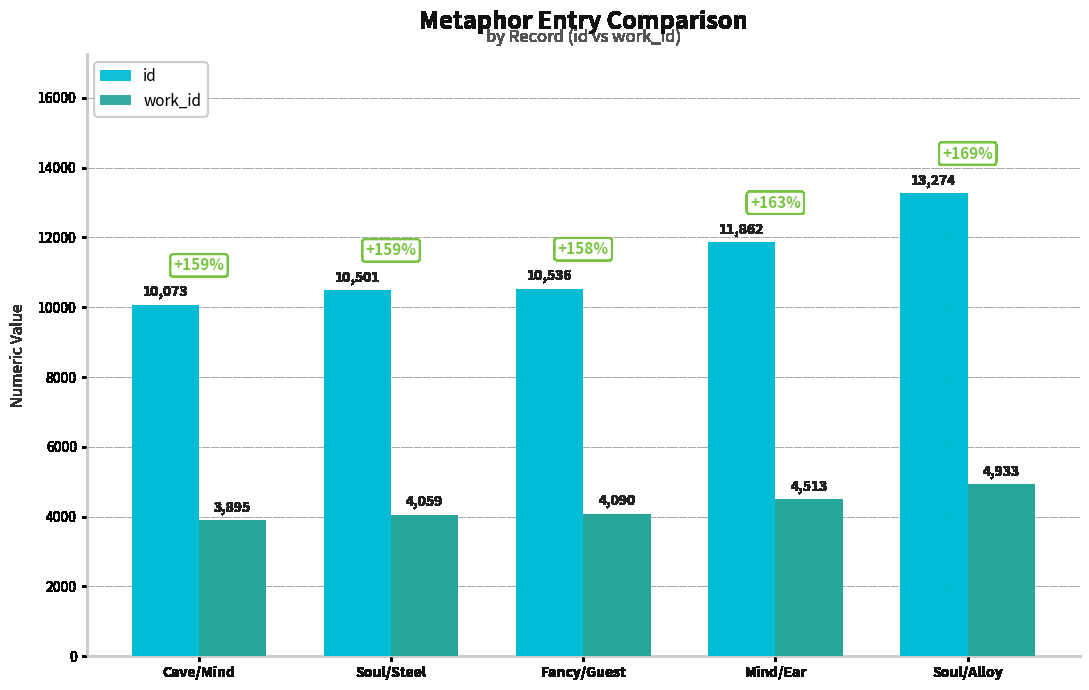

Count the number of data series in this chart.

2